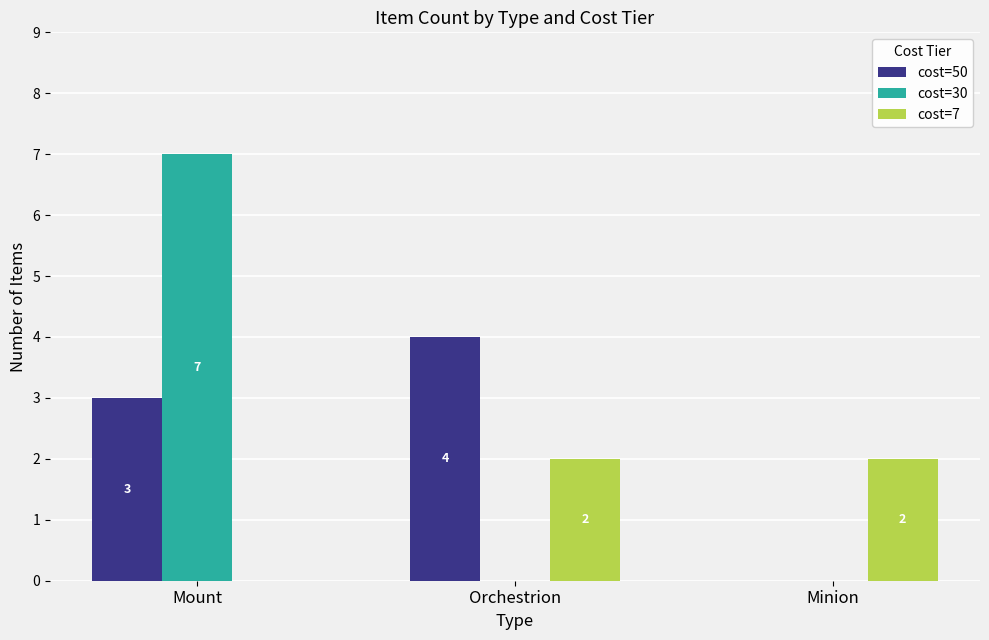

What is the maximum value for cost=7?

2